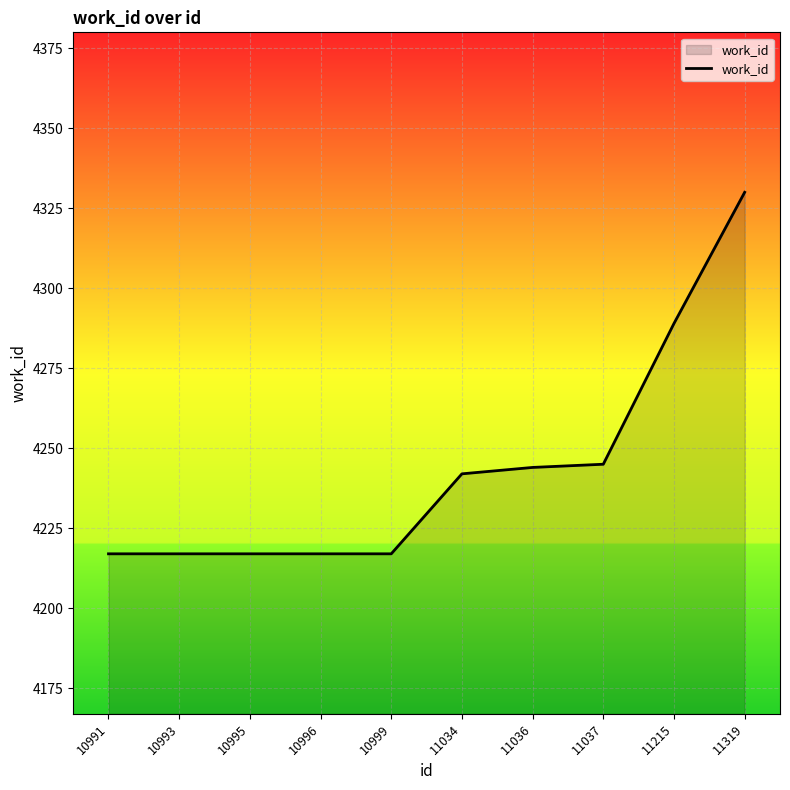

What is the change in value from 11036 to 11319?

+86